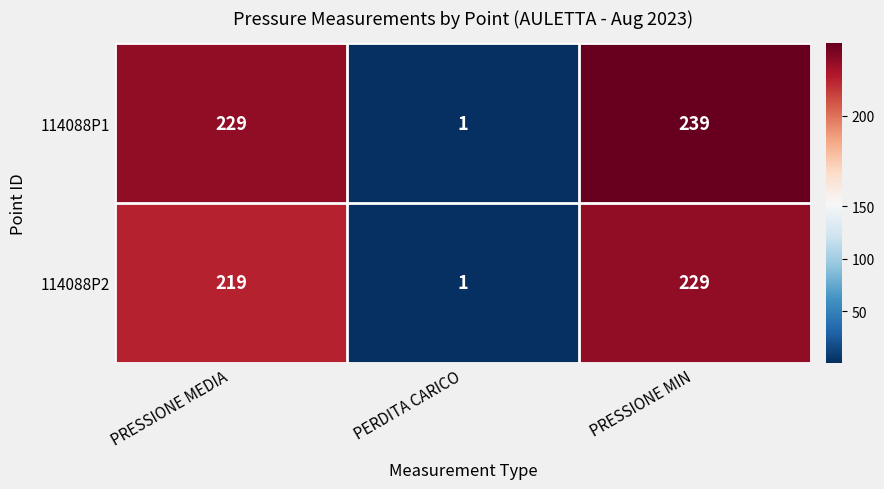

List the series in order of their overall mean, lowest first.

114088P2, 114088P1